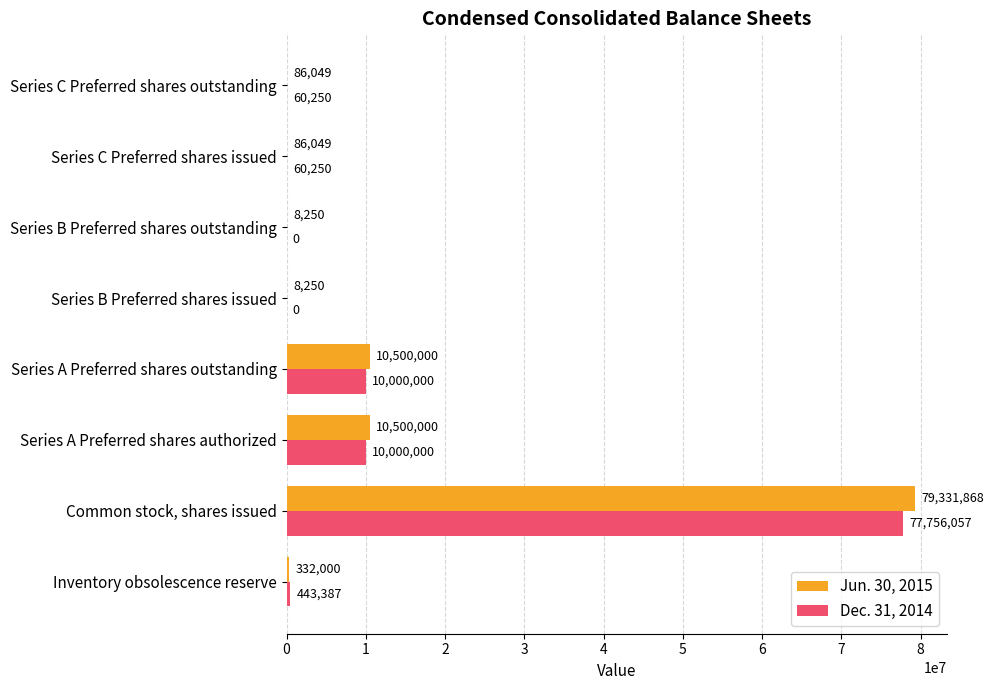

Which series has the largest total across all categories?

Jun. 30, 2015